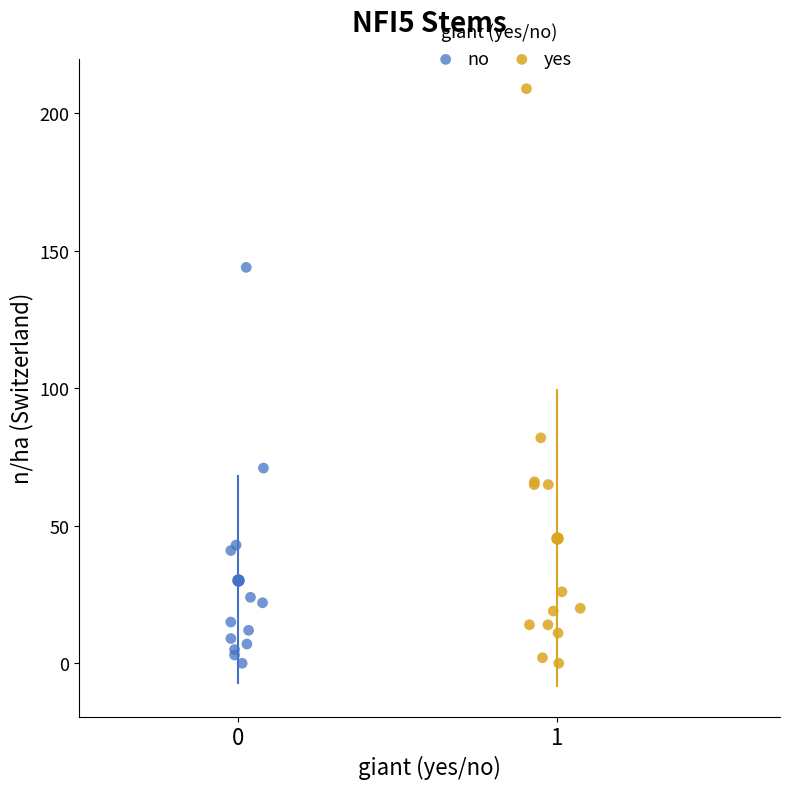

Which series has the largest Y range (max minus min)?

yes